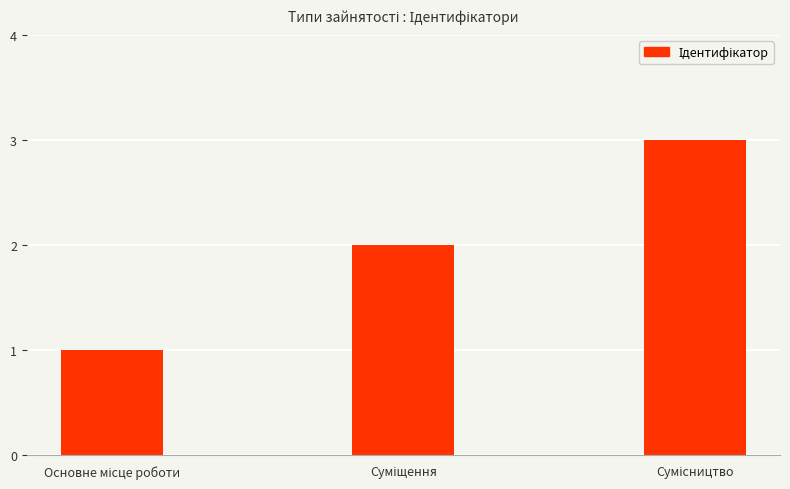

What is the maximum value shown in the chart?

3